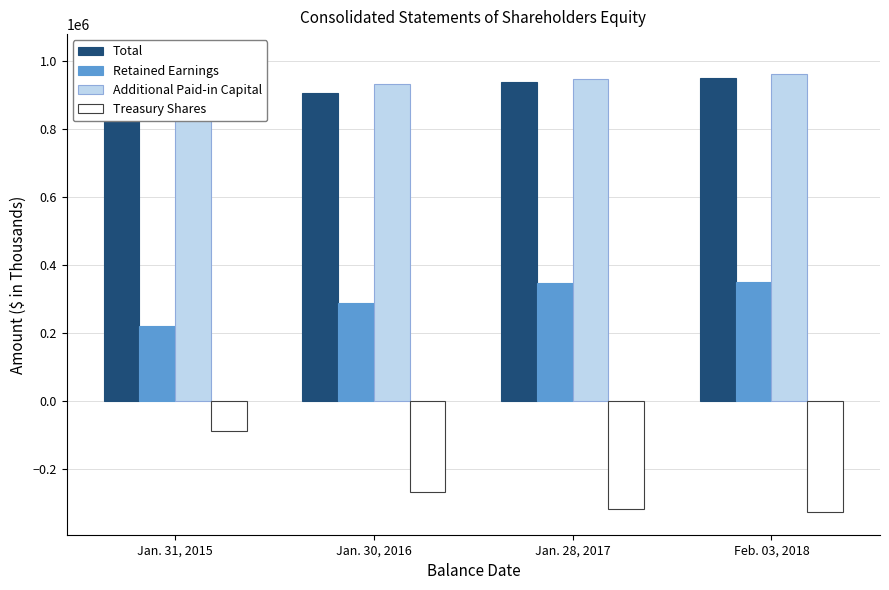

What is the spread (max minus min) of values at Jan. 31, 2015?

1098058